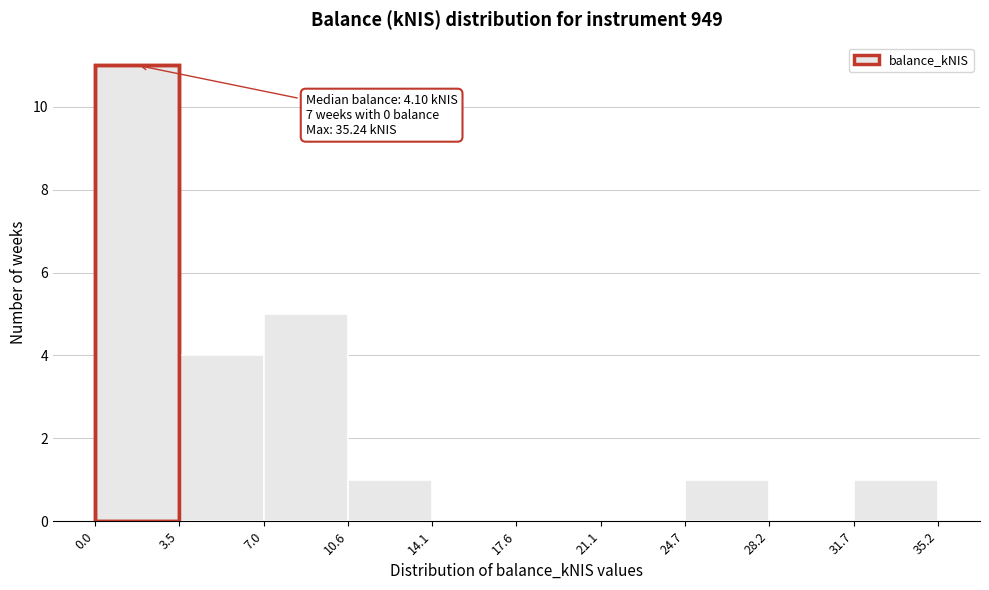

Over which range of the x-axis is the bar tallest?

0.0 to 3.5